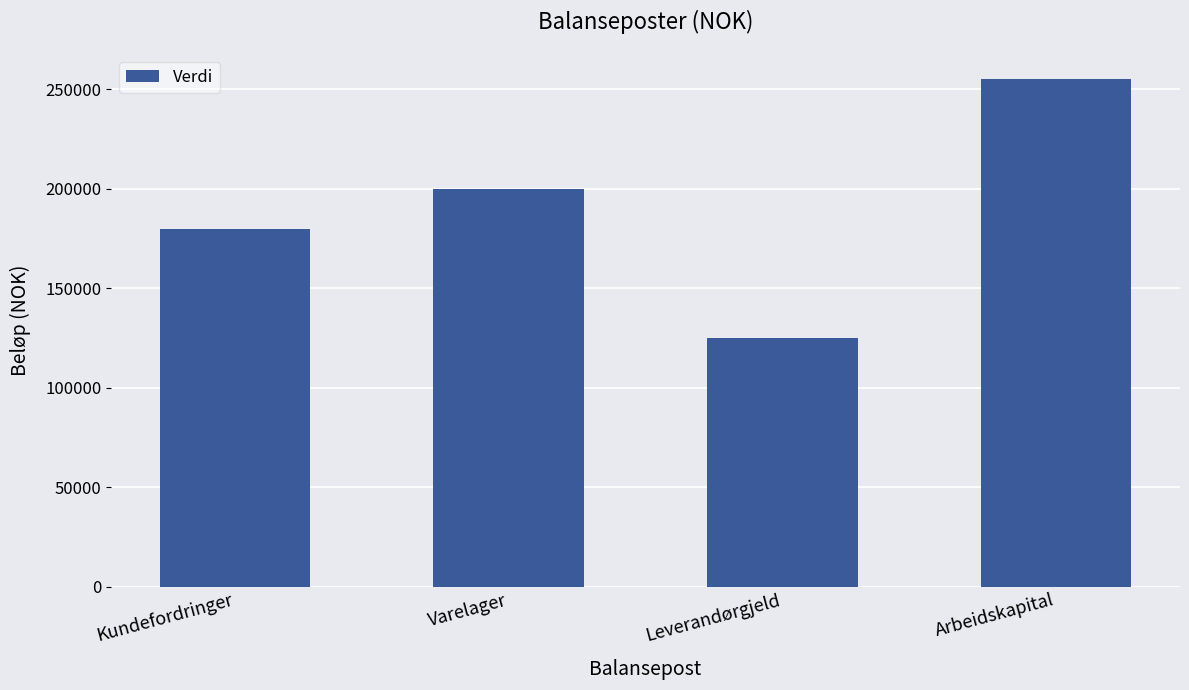

Count the number of data series in this chart.

1